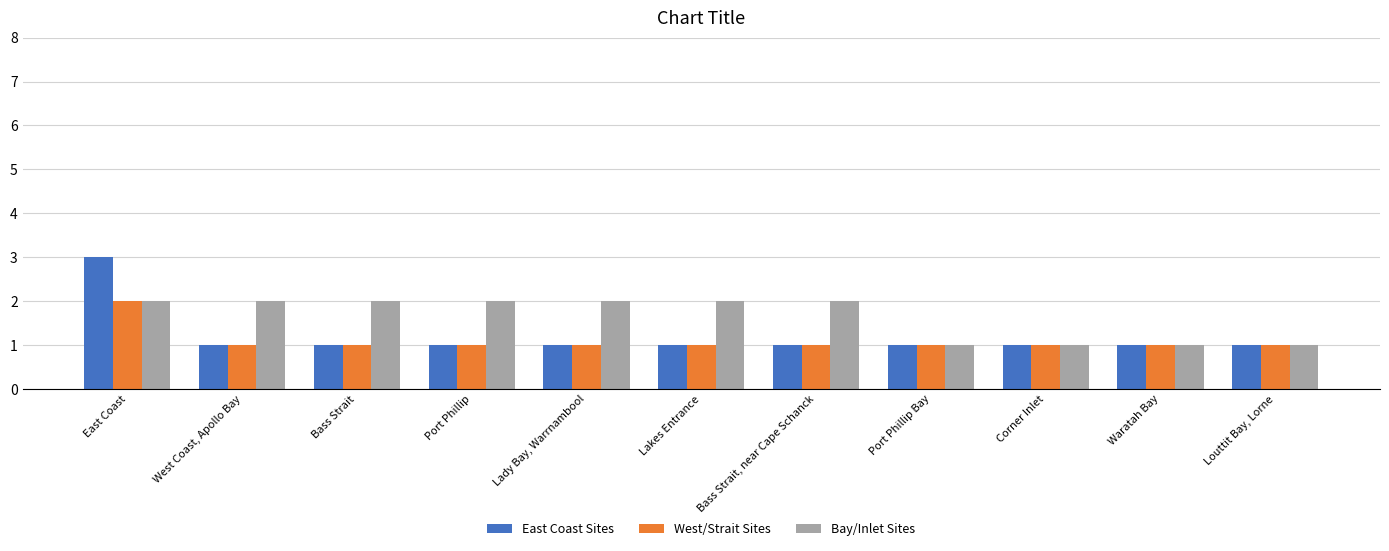

Which category has the highest value across all series?

East Coast